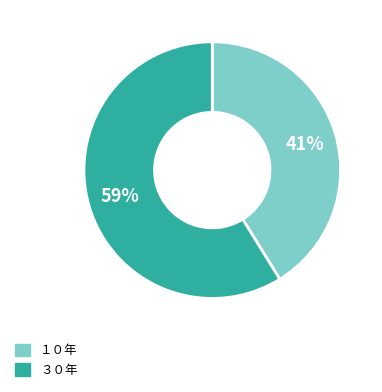

Do １０年 and ３０年 together represent more than half of the pie?

Yes